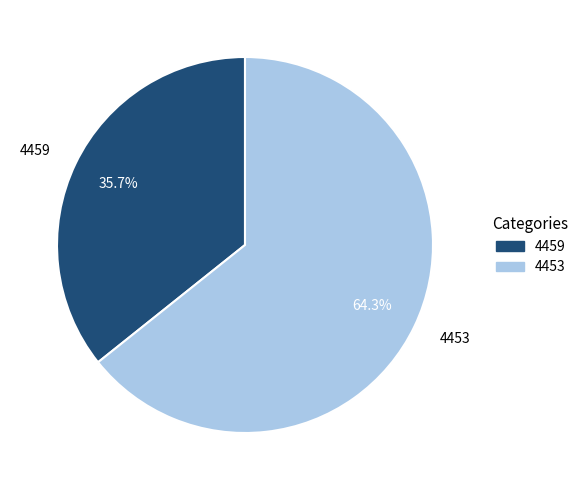

Approximately how many times larger is the value at 4453 compared to 4459?

1.8